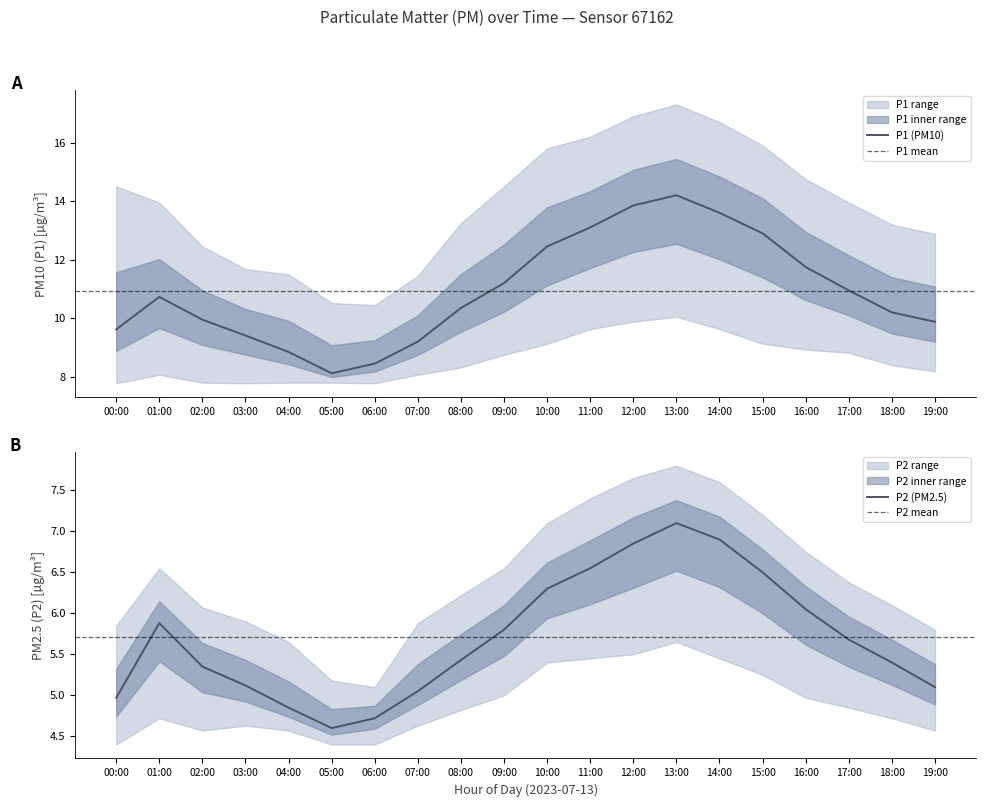

What is the difference between the second highest and minimum values in the P2_upper series?

2.6